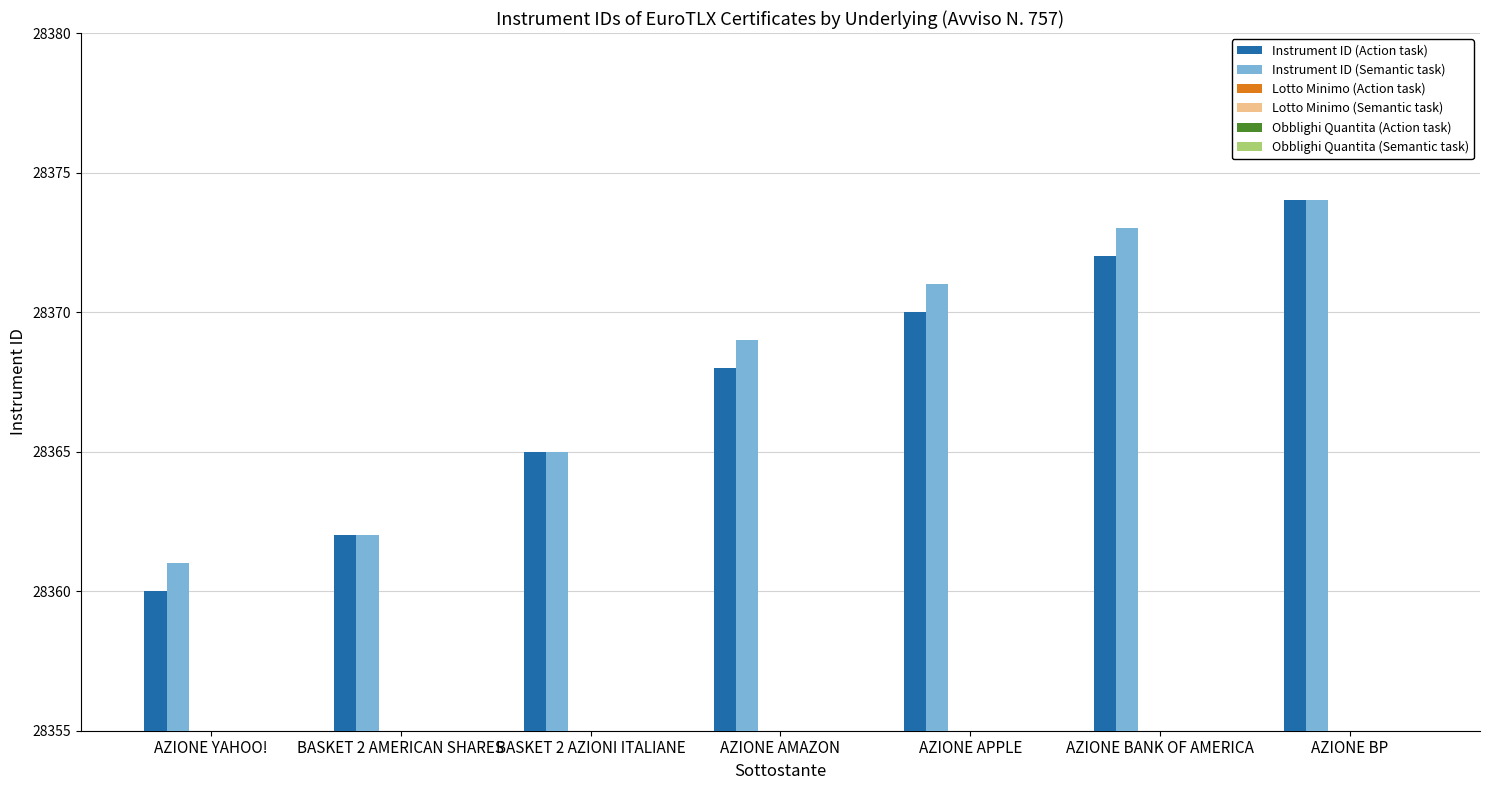

How many data points does each series have?

7